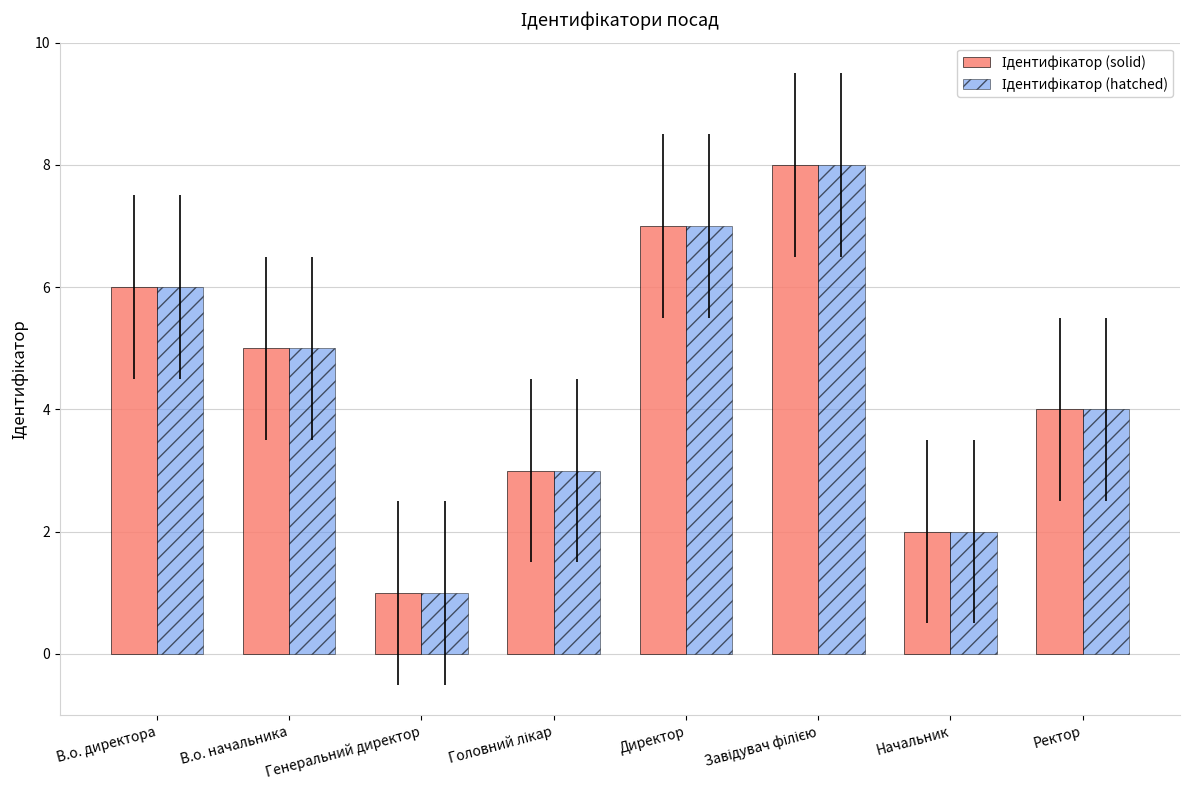

What is the total value across all series at Начальник?

4